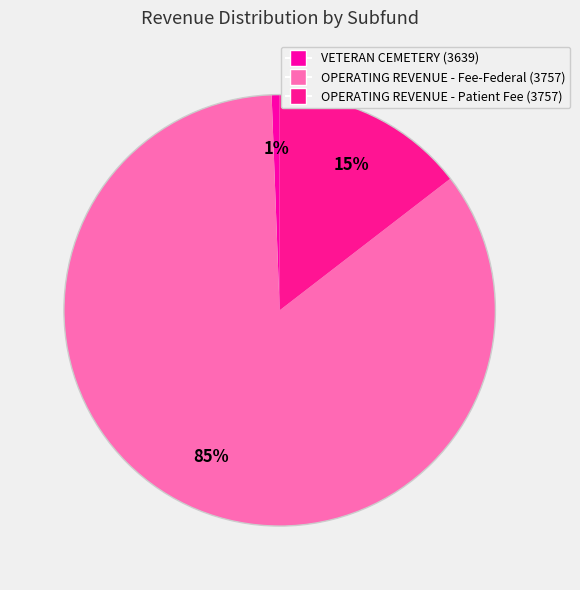

Which has a higher value, OPERATING REVENUE - Patient Fee (3757) or VETERAN CEMETERY (3639)?

OPERATING REVENUE - Patient Fee (3757)